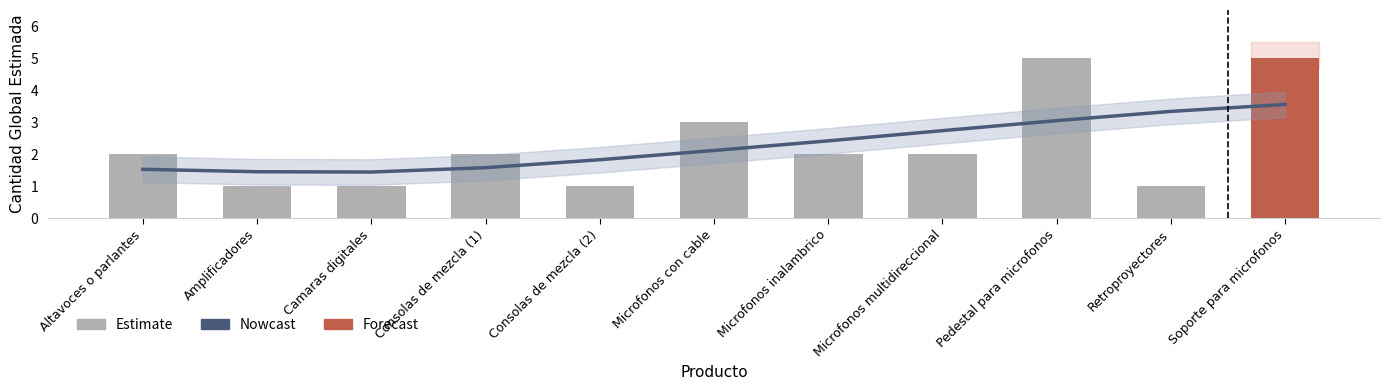

What is the sum of the Estimate values at Microfonos multidireccional and Consolas de mezcla (2)?

3.0